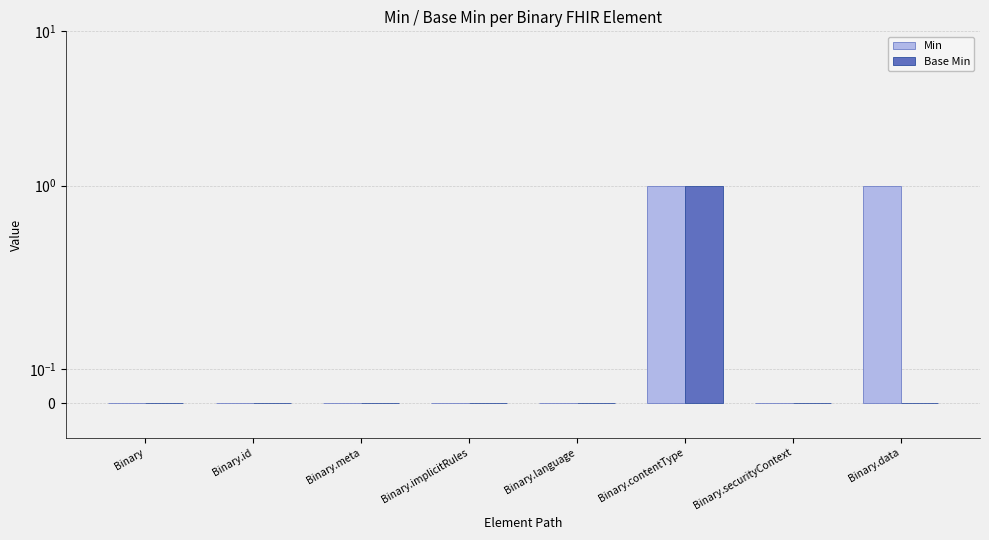

Is it true that Base Min equals 0 at Binary.data?

True